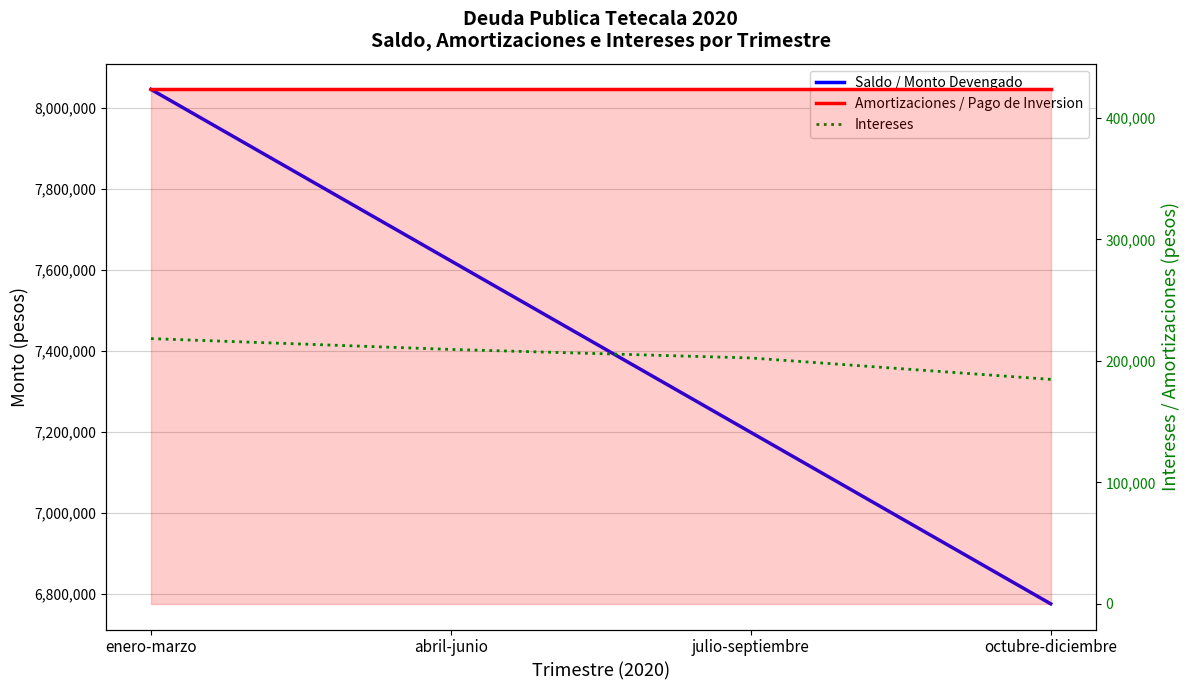

How many lines are shown in the chart?

3